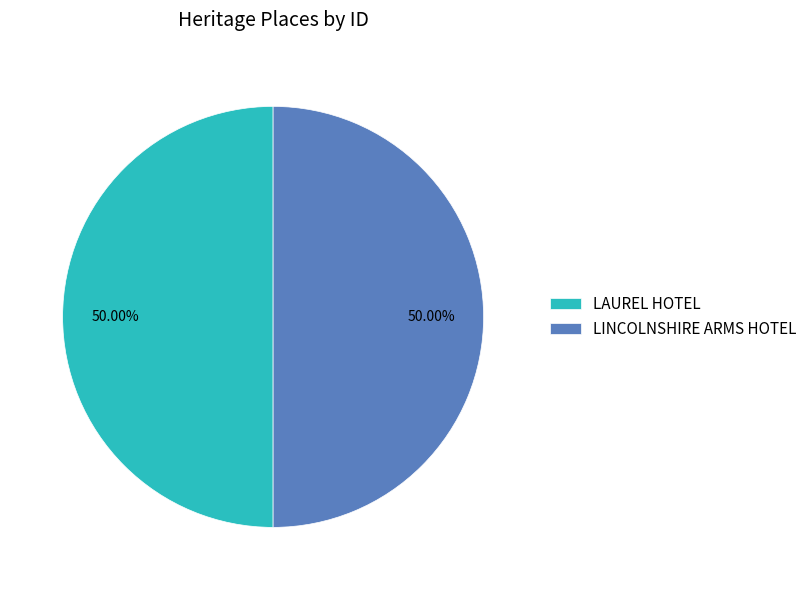

Combined, do LINCOLNSHIRE ARMS HOTEL and LAUREL HOTEL account for over 50%?

Yes